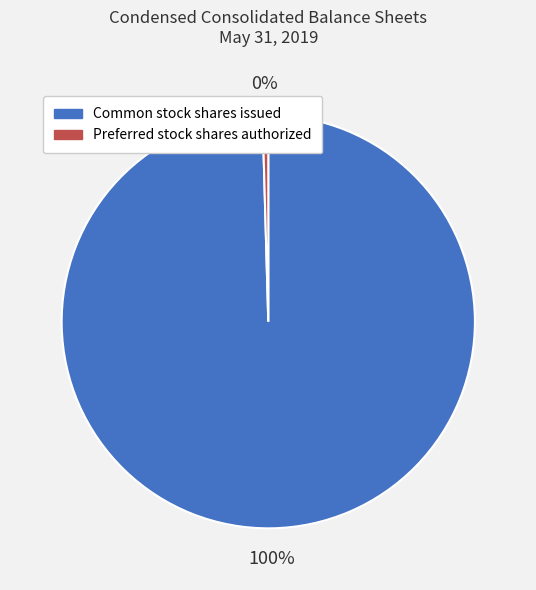

Which category has the biggest portion of the pie?

Common stock shares issued